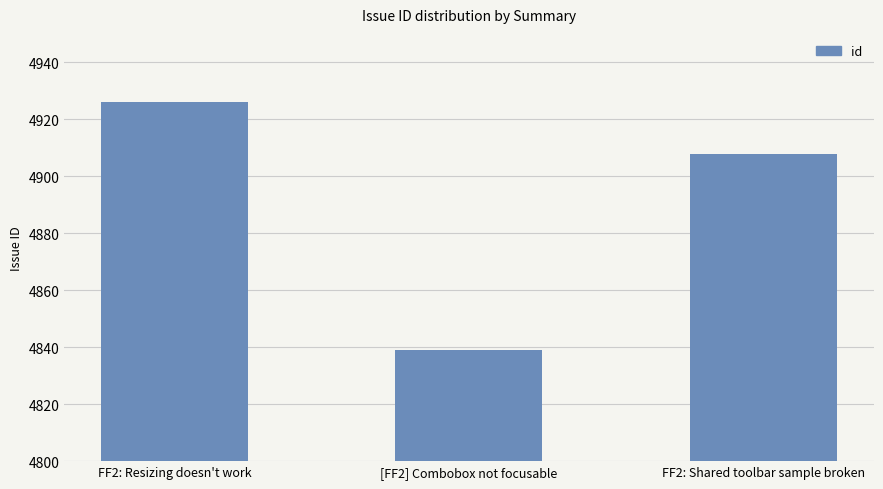

At which category does the chart reach its peak across all series?

FF2: Resizing doesn't work